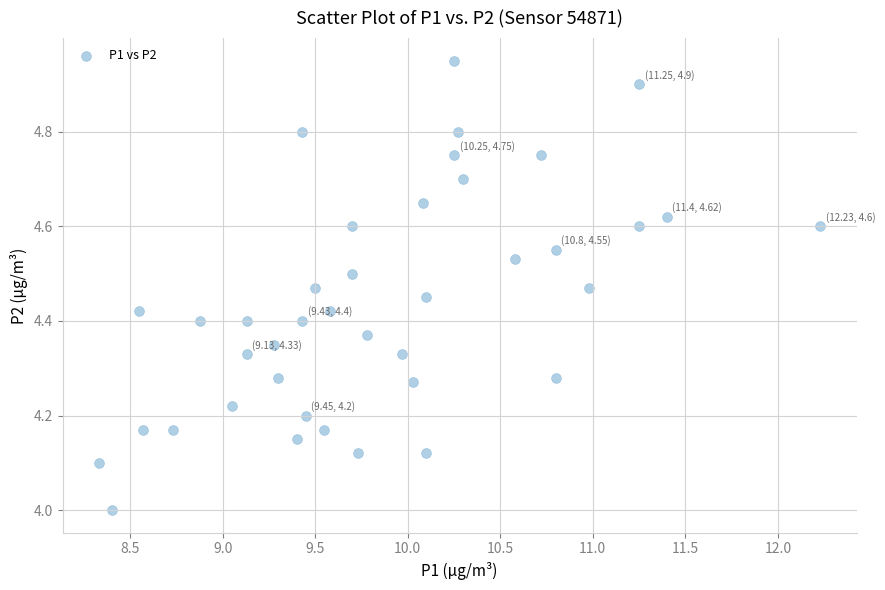

What is the range of X values (max minus min)?

3.9